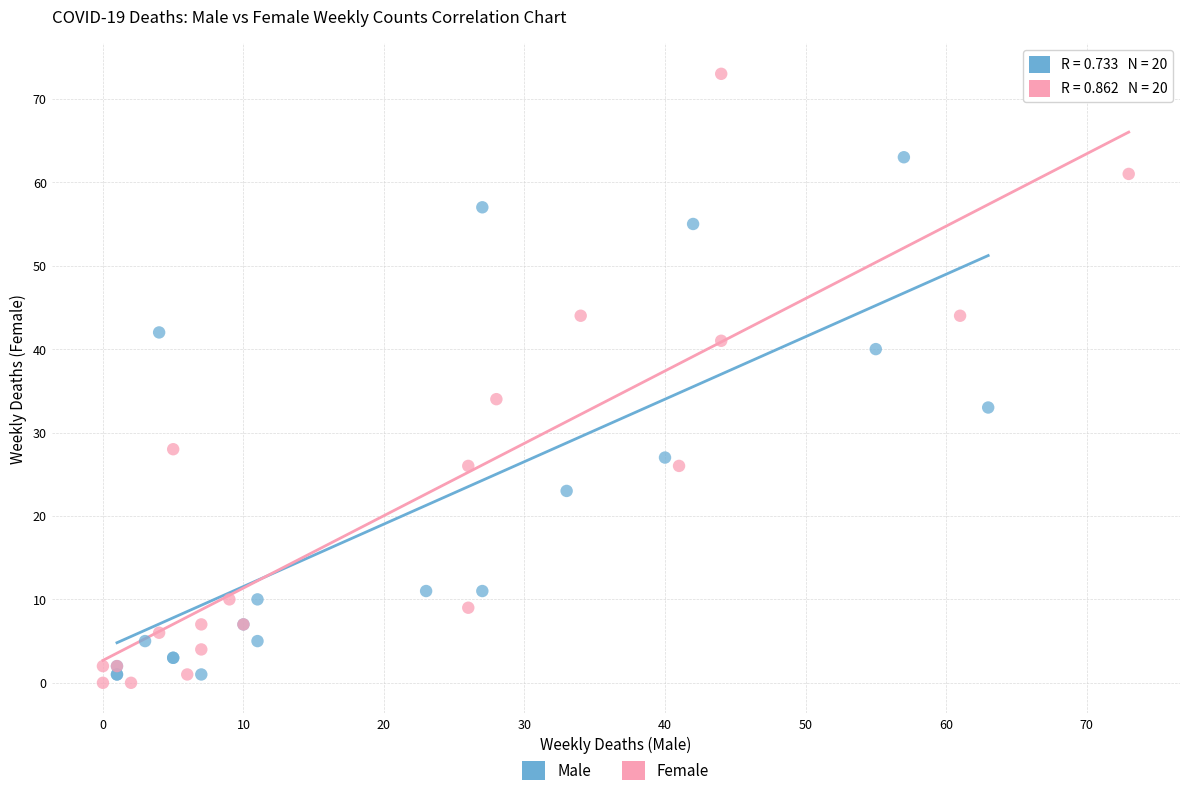

What are all the series names shown in the legend?

Male, Female